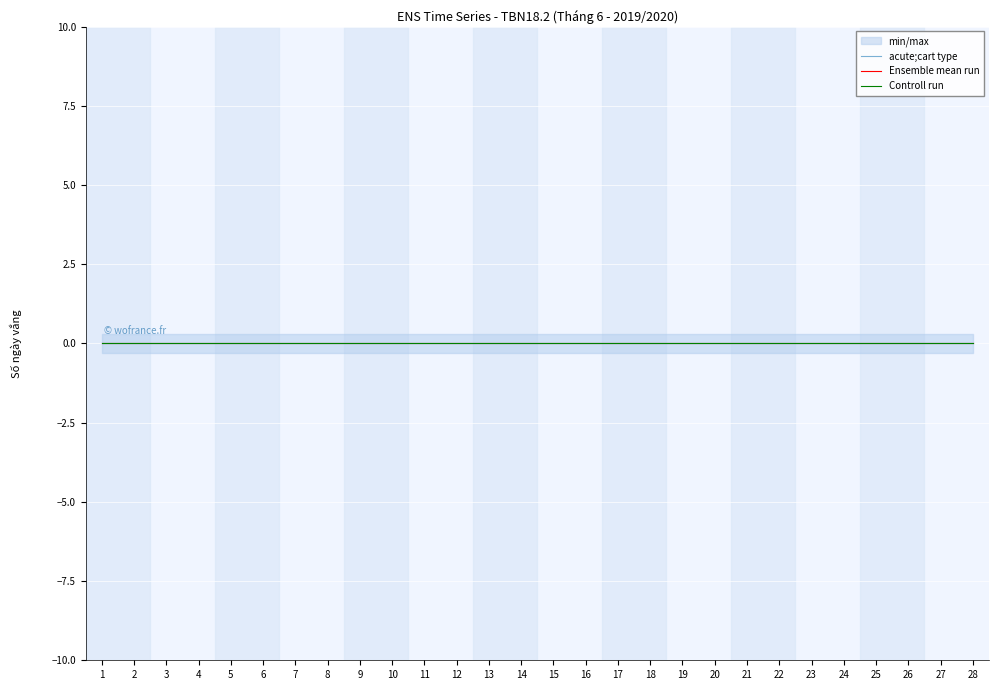

List the labels in order of STT value, smallest first.

1, 2, 3, 4, 5, 6, 7, 8, 9, 10, 11, 12, 13, 14, 15, 16, 17, 18, 19, 20, 21, 22, 23, 24, 25, 26, 27, 28